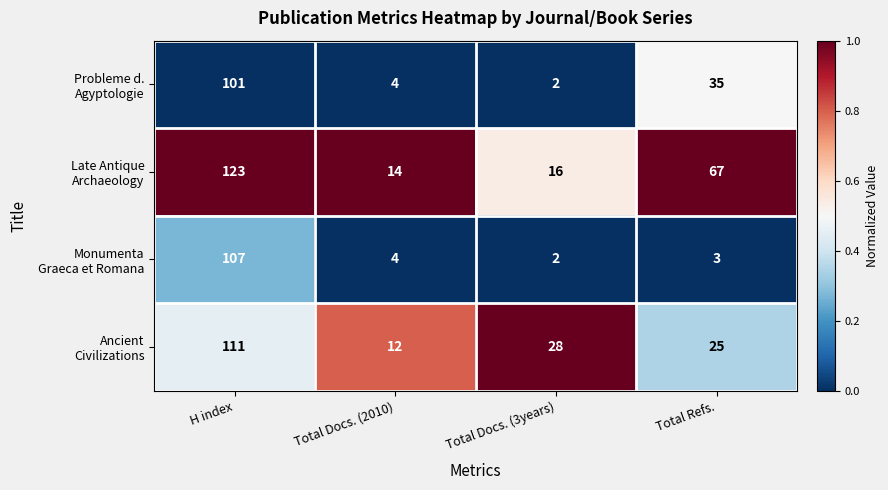

At which category is the sum across all series the highest?

H index